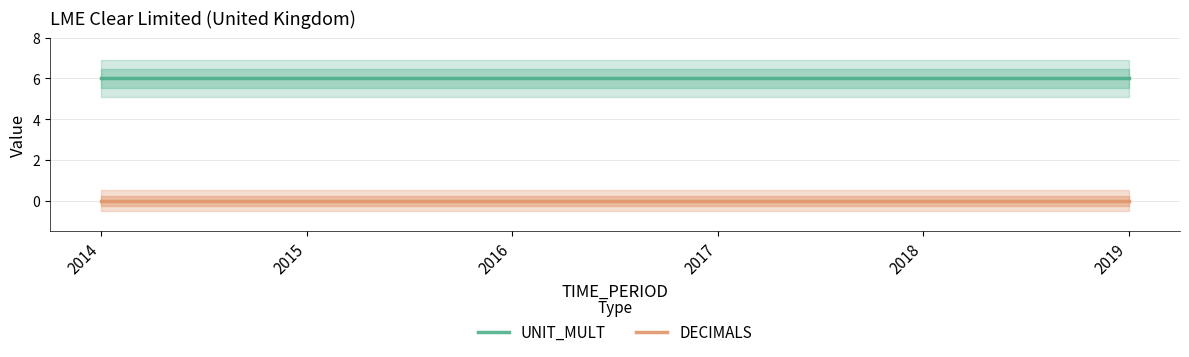

Which series changed the most between 2014 and 2016?

UNIT_MULT